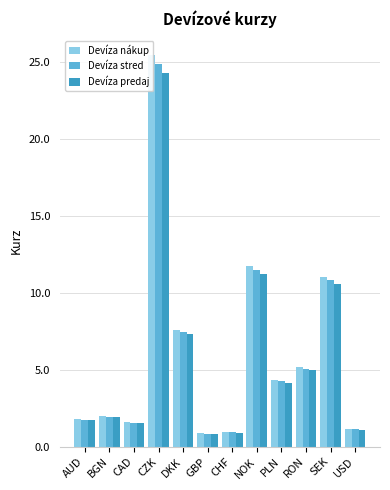

Count the number of categories in the chart.

12